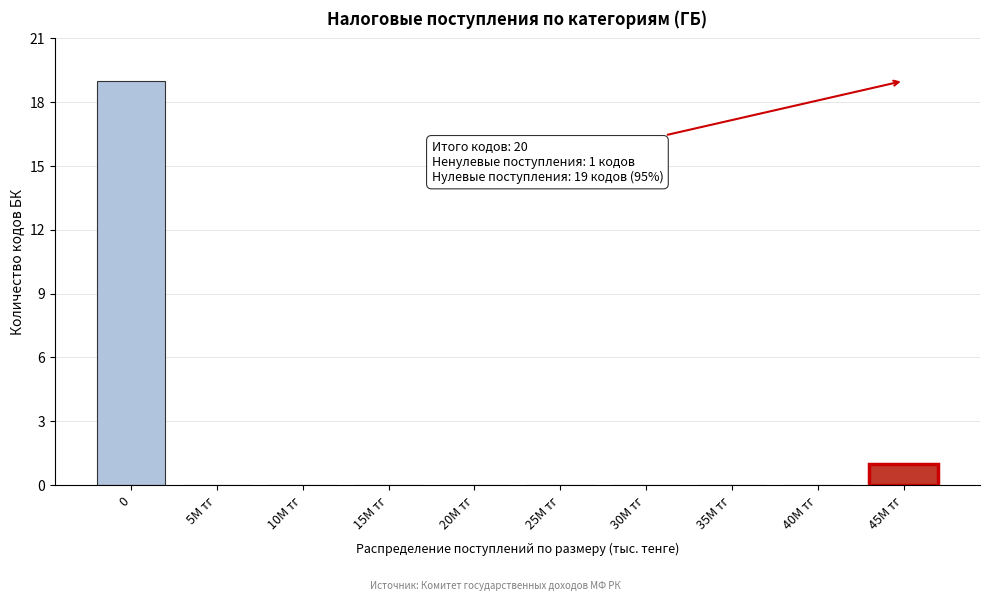

Reading left to right, transcribe all the data shown in this chart.

0=19	5M тг=0	10M тг=0	15M тг=0	20M тг=0	25M тг=0	30M тг=0	35M тг=0	40M тг=0	45M тг=1